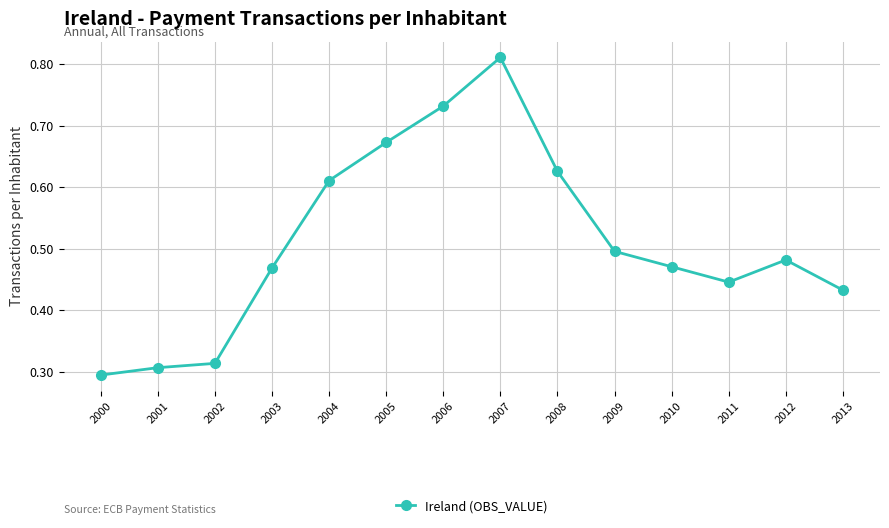

The value at 2000 is 0.3. True or false?

True